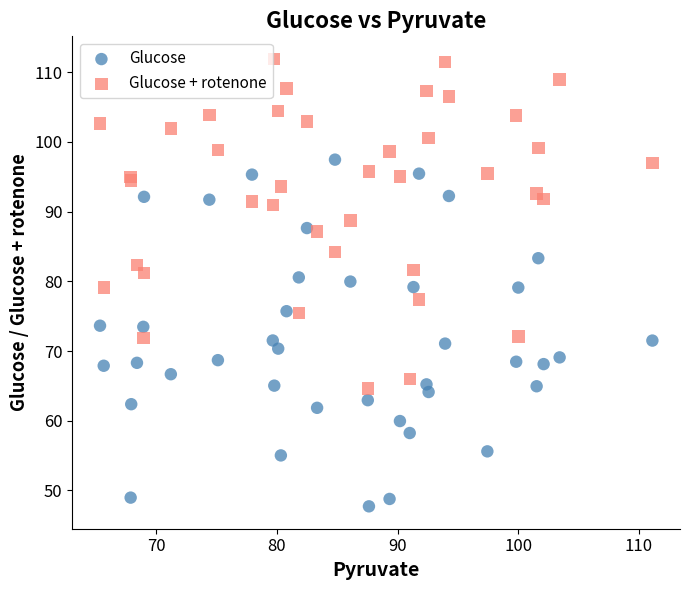

Which series reaches the maximum Y coordinate?

Glucose + rotenone